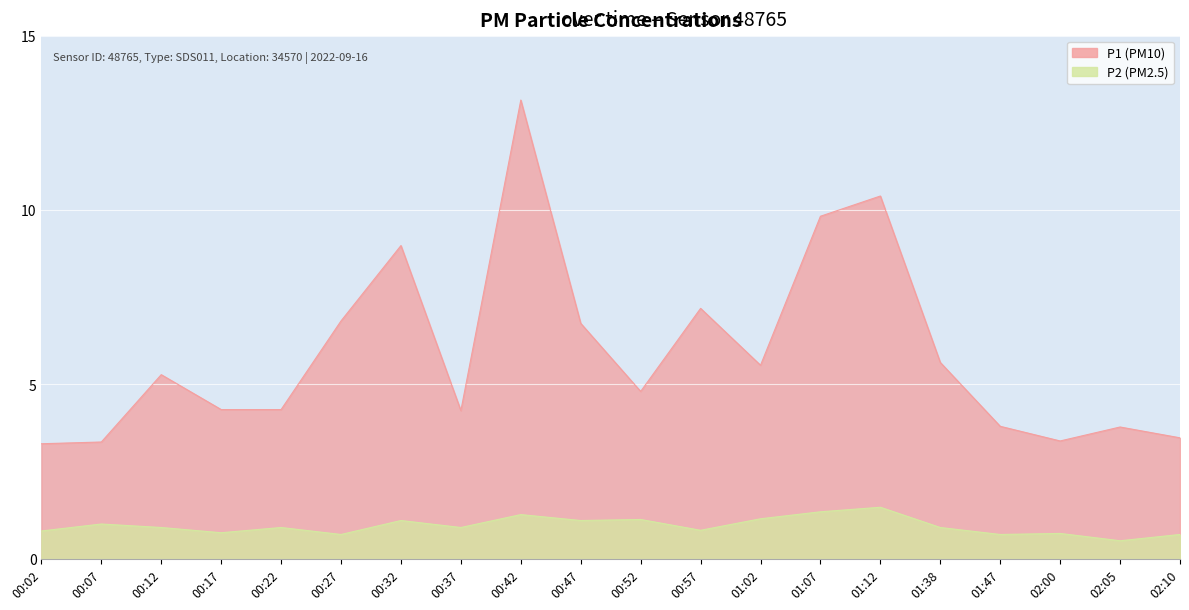

In P2, how many points are higher than both neighbors (excluding endpoints)?

7